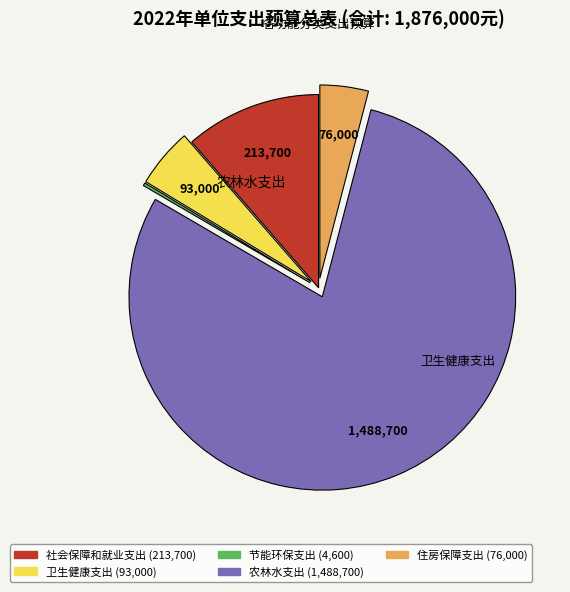

Which slice is the largest?

农林水支出